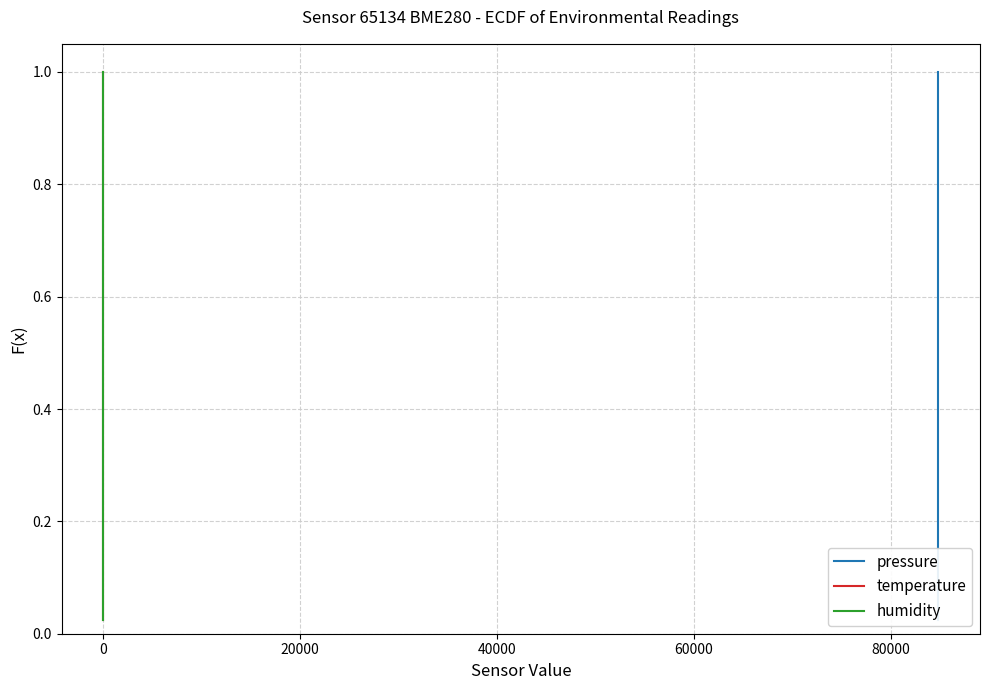

Rank the series by their maximum value, from highest to lowest.

pressure, temperature, humidity